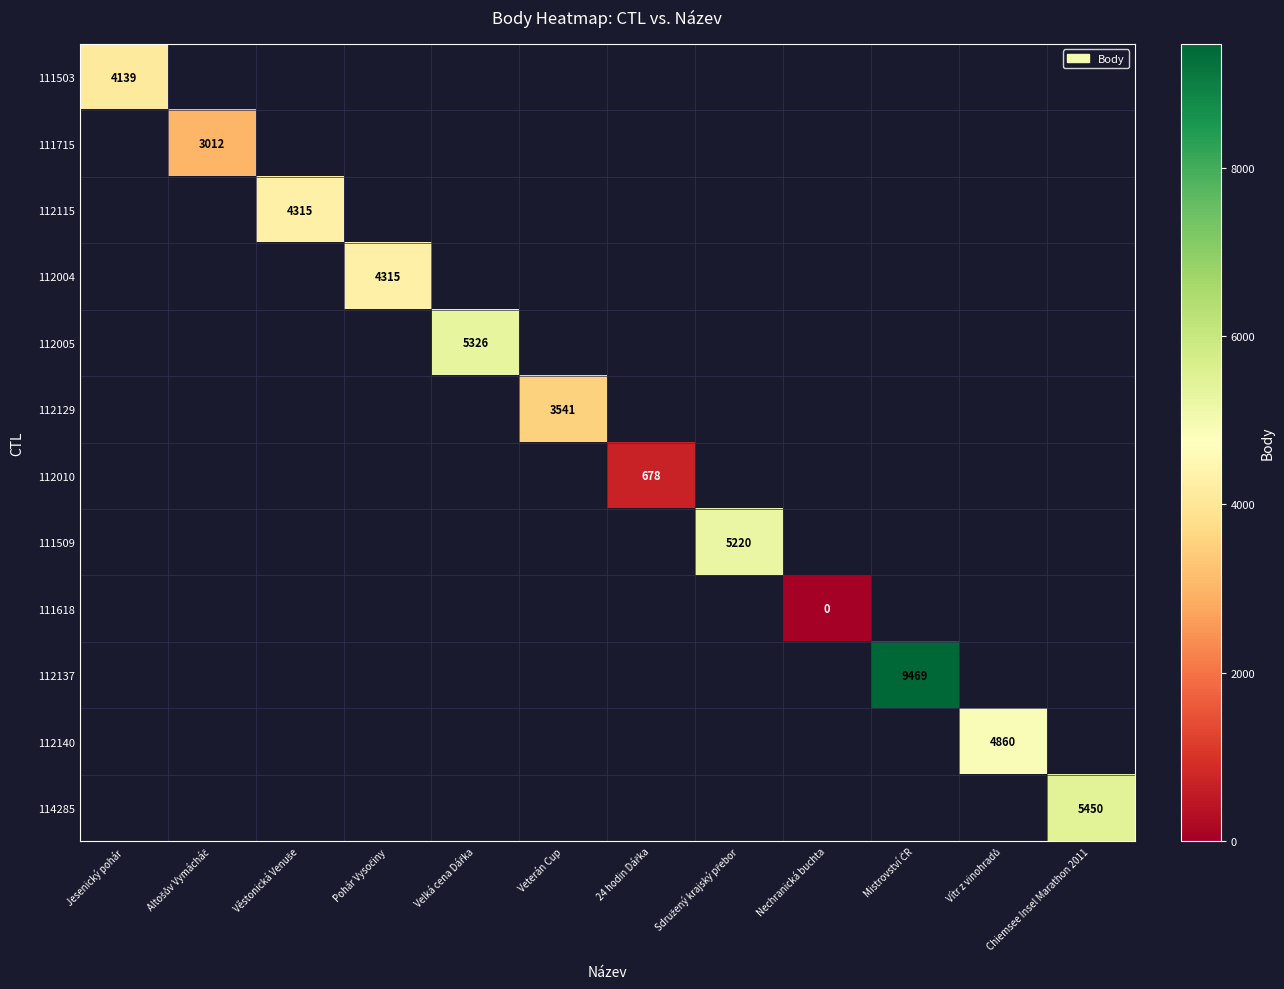

How many series are shown in this chart?

12